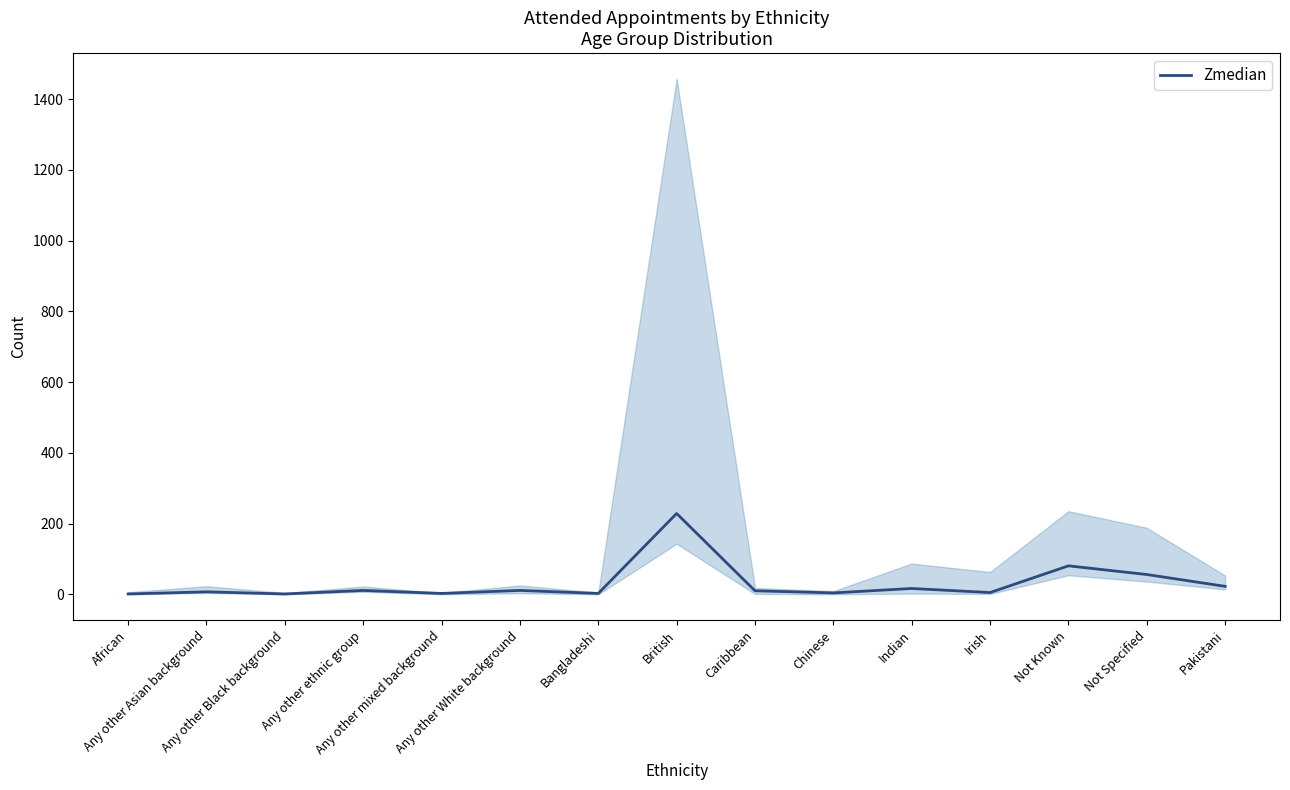

Rank the categories by value from lowest to highest.

African, Any other Black background, Any other mixed background, Bangladeshi, Chinese, Irish, Any other Asian background, Caribbean, Any other ethnic group, Any other White background, Indian, Pakistani, Not Specified, Not Known, British